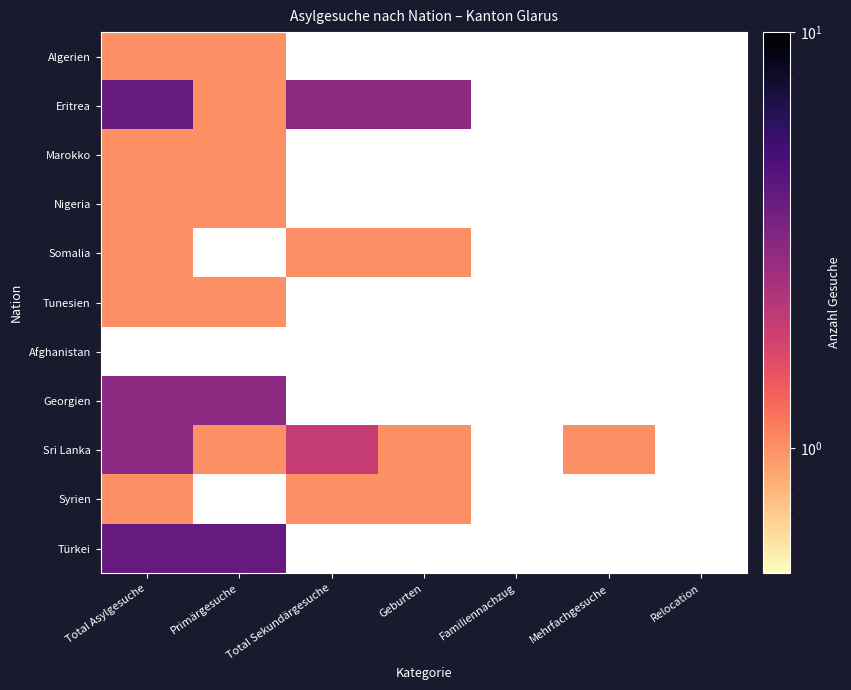

What is the maximum value for Georgien?

3.0